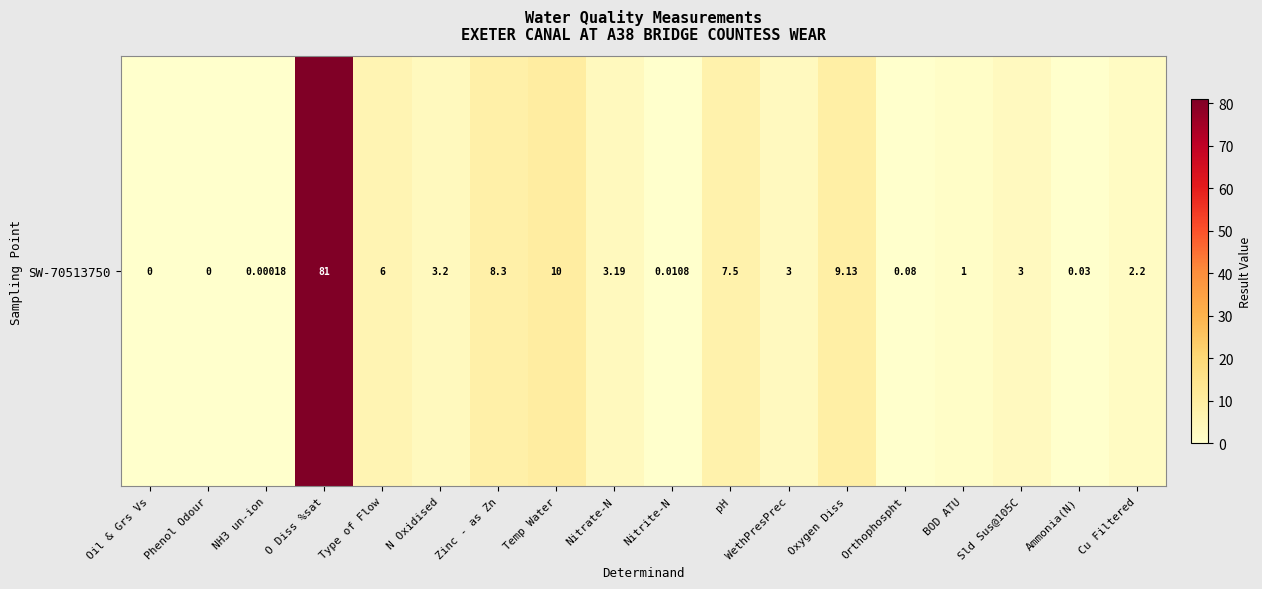

List the labels in order of value, largest first.

O Diss %sat, Temp Water, Oxygen Diss, Zinc - as Zn, pH, Type of Flow, N Oxidised, Nitrate-N, WethPresPrec, Sld Sus@105C, Cu Filtered, BOD ATU, Orthophospht, Ammonia(N), Nitrite-N, NH3 un-ion, Oil & Grs Vs, Phenol Odour